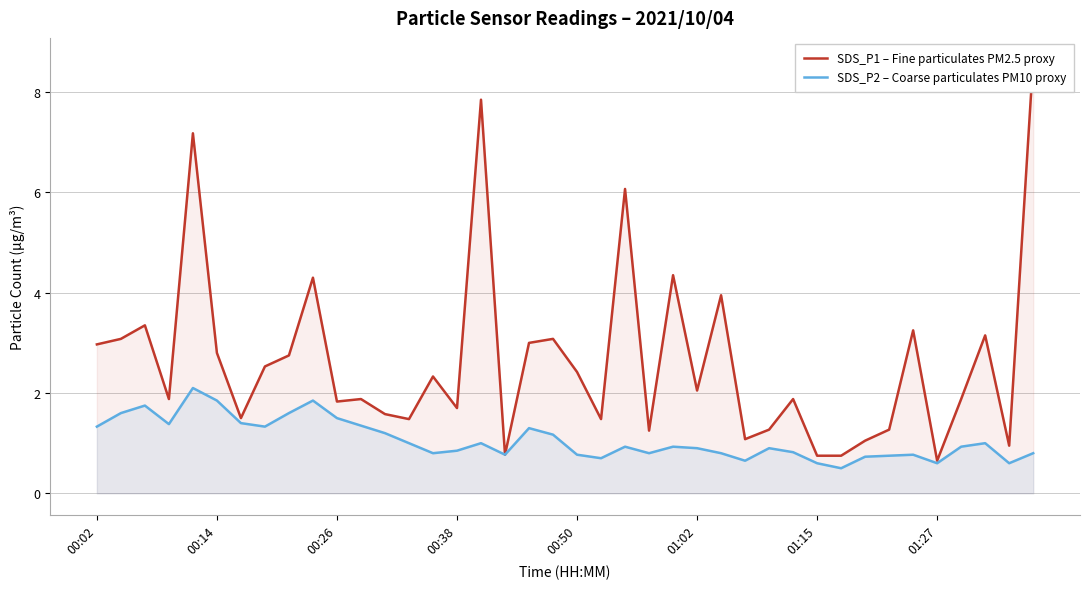

What is the lowest value of the SDS_P2 – Coarse particulates PM10 proxy series?

0.5